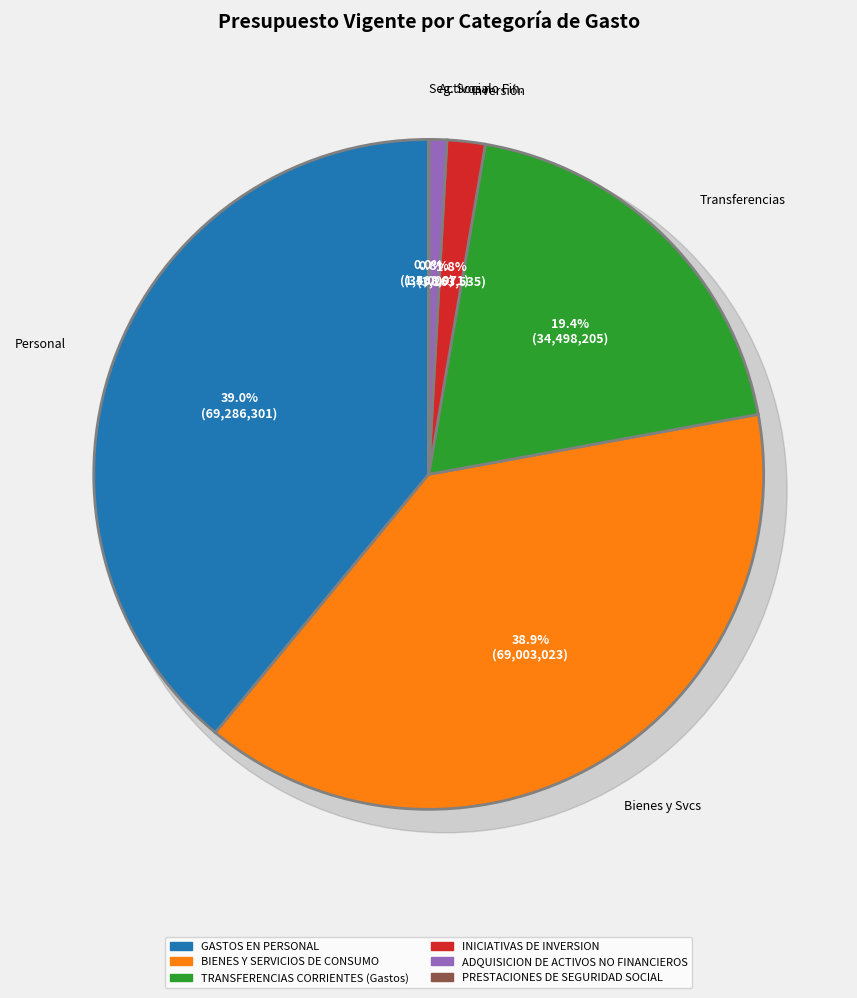

True or false: INICIATIVAS DE INVERSION accounts for 15% of the total.

False